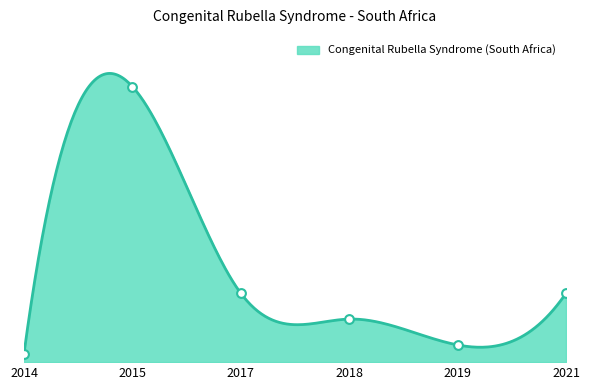

What is the change in value from 2018 to 2021?

+3